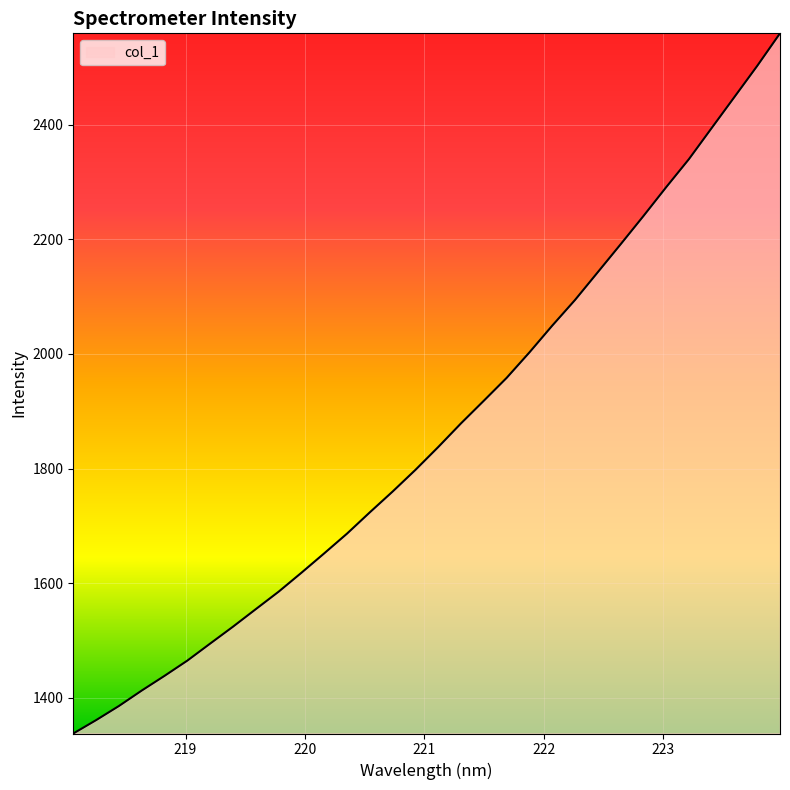

What is the maximum value shown in the chart?

2559.1